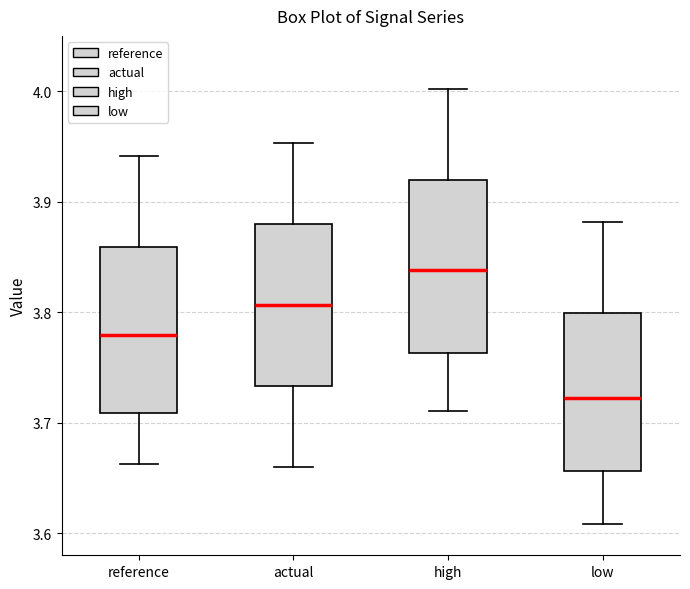

Which box's median line is the lowest?

low